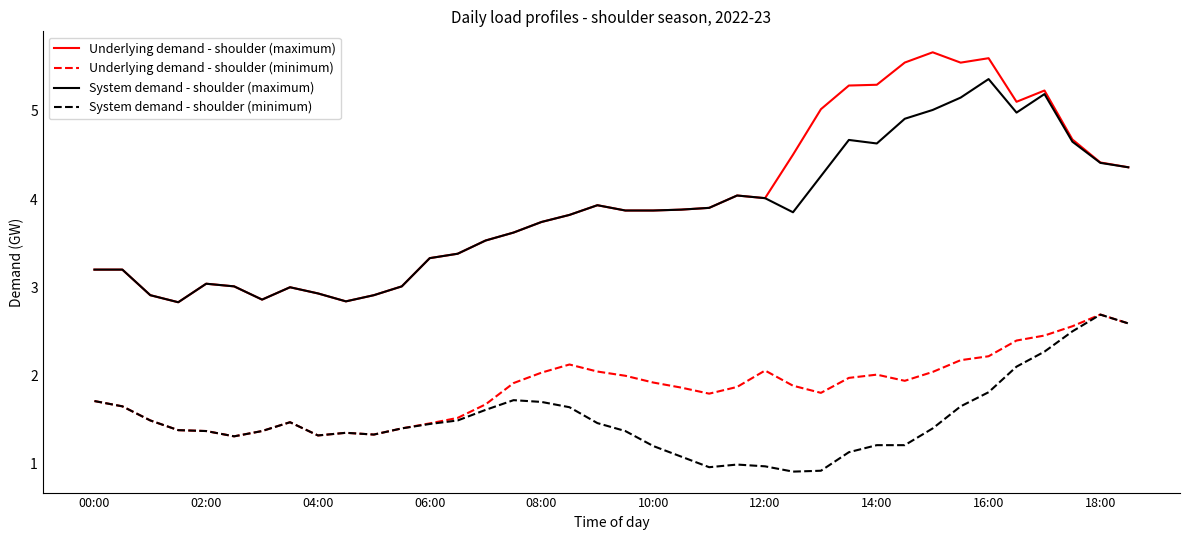

True or false: System demand - shoulder (minimum) and System demand - shoulder (maximum) cross at least once.

False